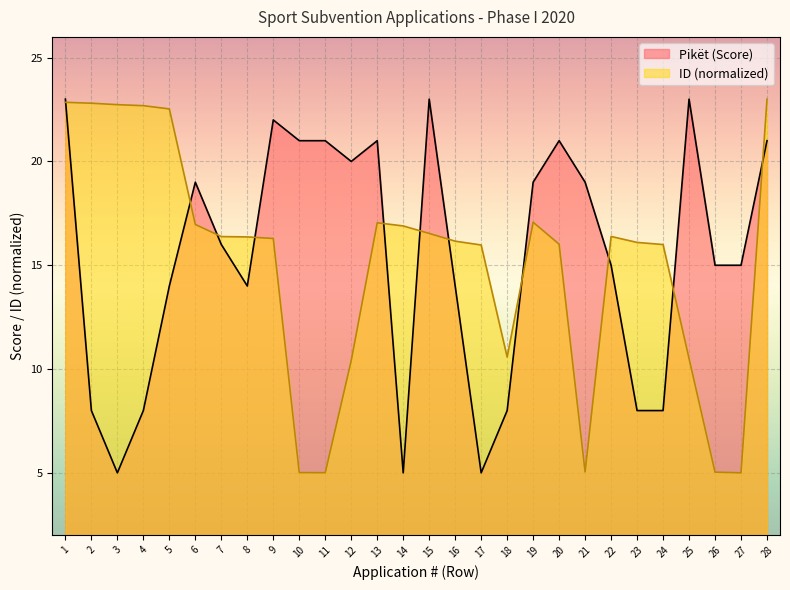

Reading right to left, extract all data points from this chart.

ID: 23.0	5.0	5.0	10.5	16.0	16.1	16.4	5.0	16.0	17.1	10.6	16.0	16.2	16.5	16.9	17.0	10.4	5.0	5.0	16.3	16.4	16.4	17.0	22.5	22.7	22.7	22.8	22.8
Pikët: 21.0	15.0	15.0	23.0	8.0	8.0	15.0	19.0	21.0	19.0	8.0	5.0	14.0	23.0	5.0	21.0	20.0	21.0	21.0	22.0	14.0	16.0	19.0	14.0	8.0	5.0	8.0	23.0